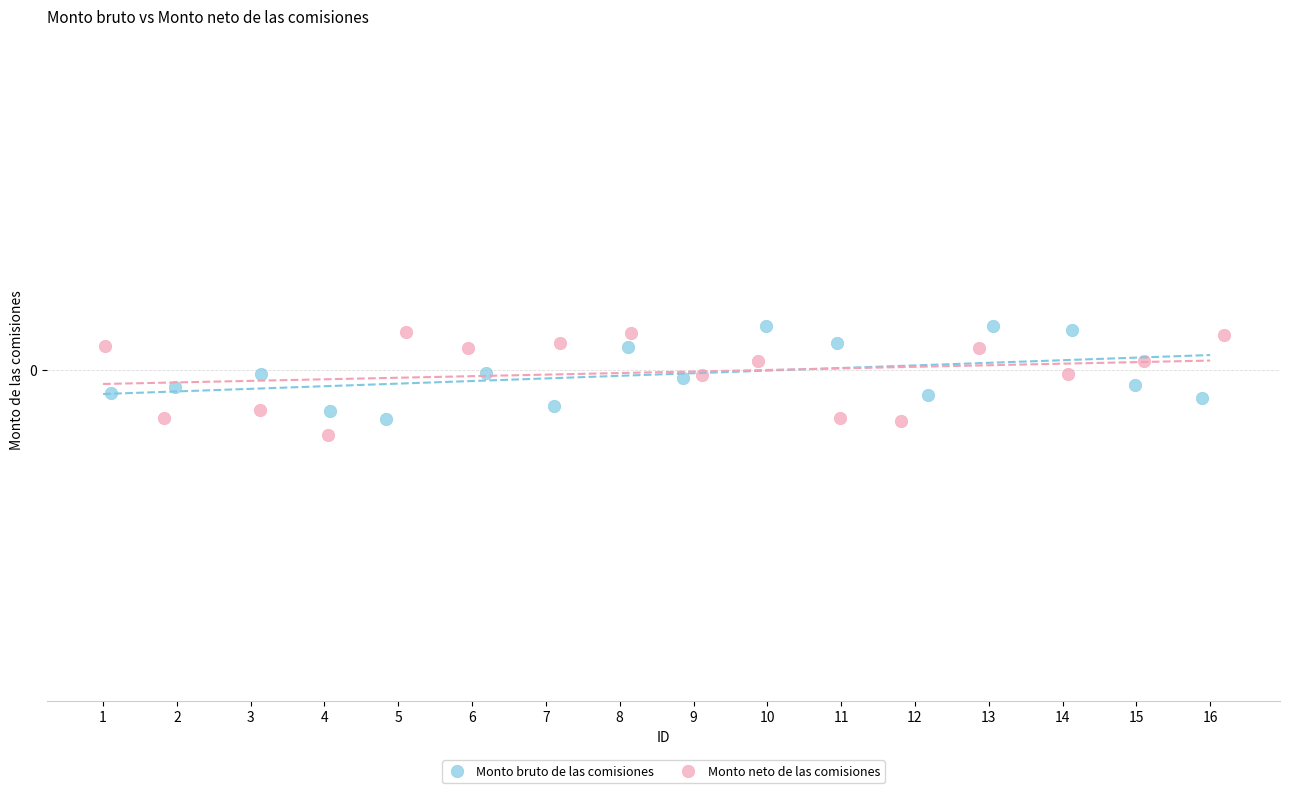

What are all the series names shown in the legend?

Monto bruto de las comisiones, Monto neto de las comisiones